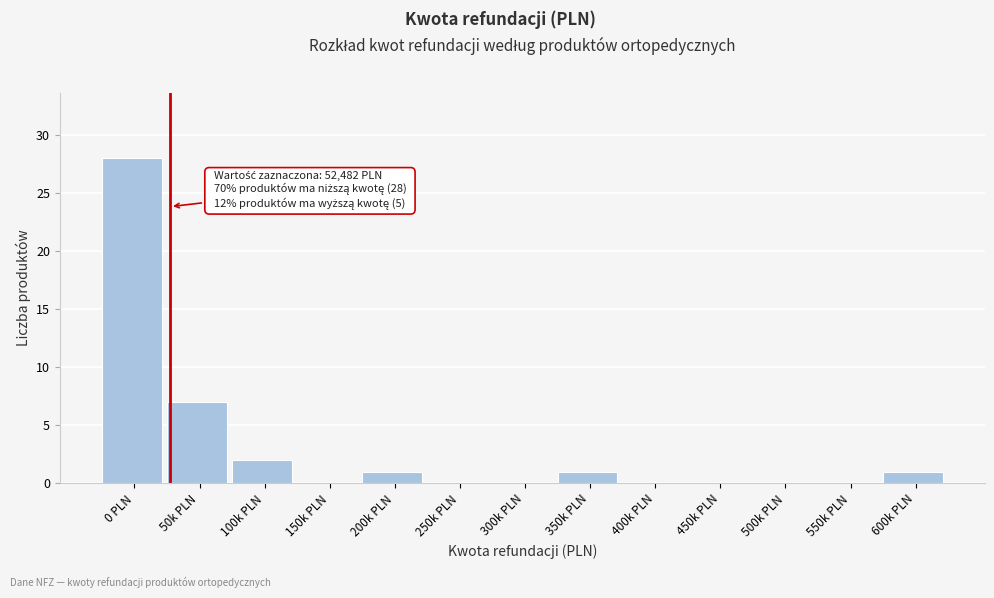

Reading right to left, extract all data points from this chart.

600k PLN=1	550k PLN=0	500k PLN=0	450k PLN=0	400k PLN=0	350k PLN=1	300k PLN=0	250k PLN=0	200k PLN=1	150k PLN=0	100k PLN=2	50k PLN=7	0 PLN=28